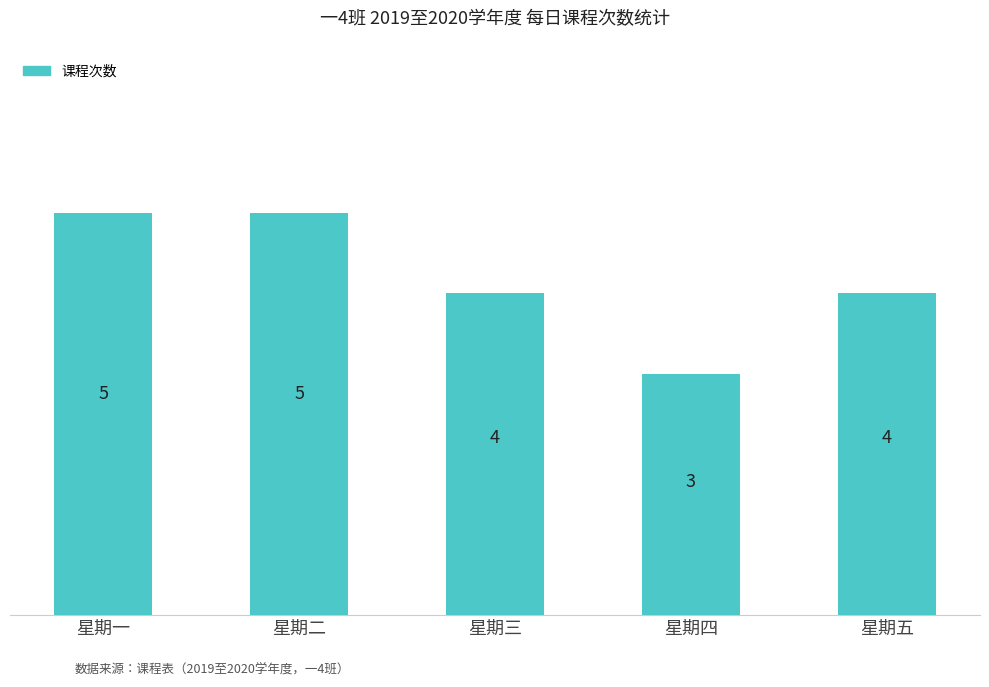

What is the value of the 3rd bar from the left?

4